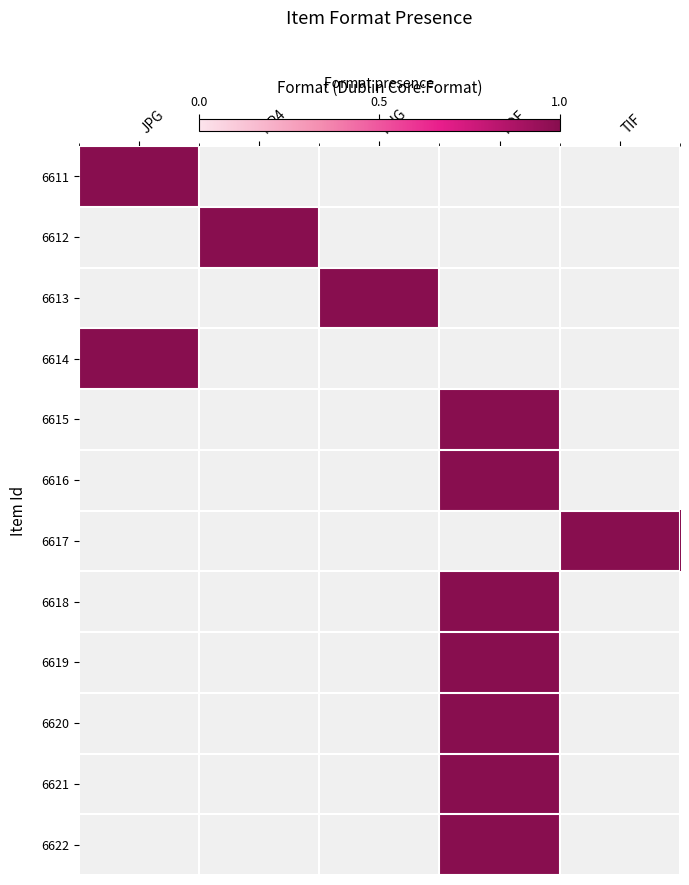

At which label is 6618 closest to 0?

JPG